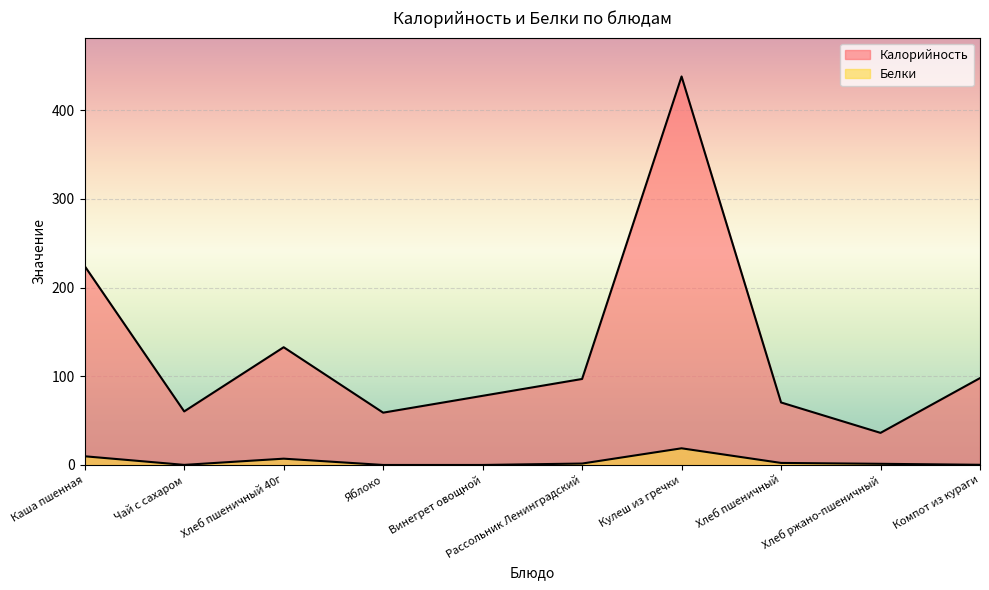

What is the difference between the Белки values at Компот из кураги and Рассольник Ленинградский?

1.4